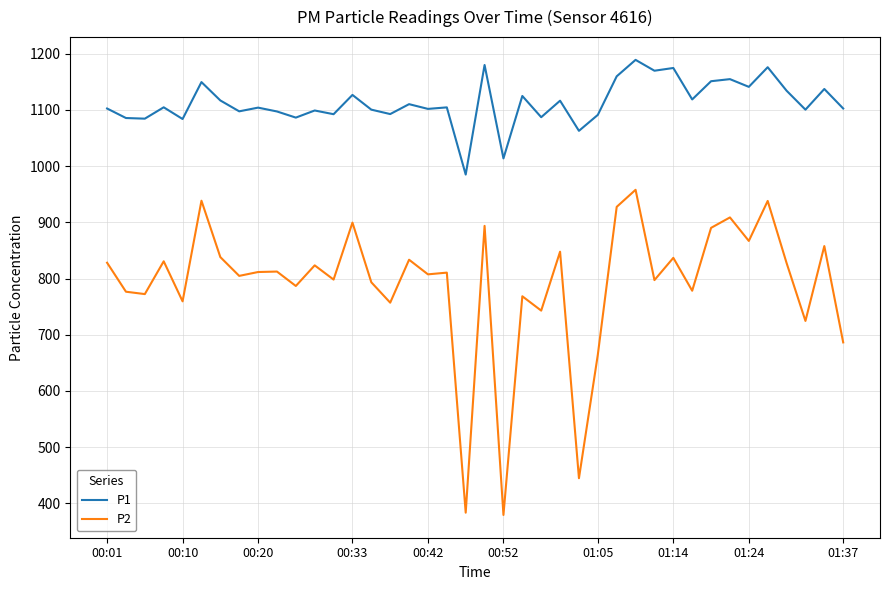

True or false: P1 and P2 intersect in this chart.

False